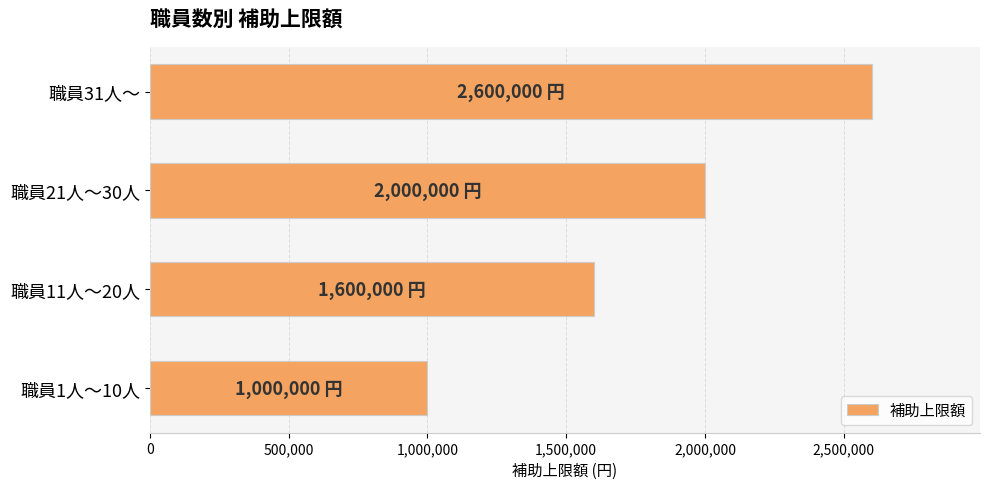

What is the smallest value displayed?

1000000